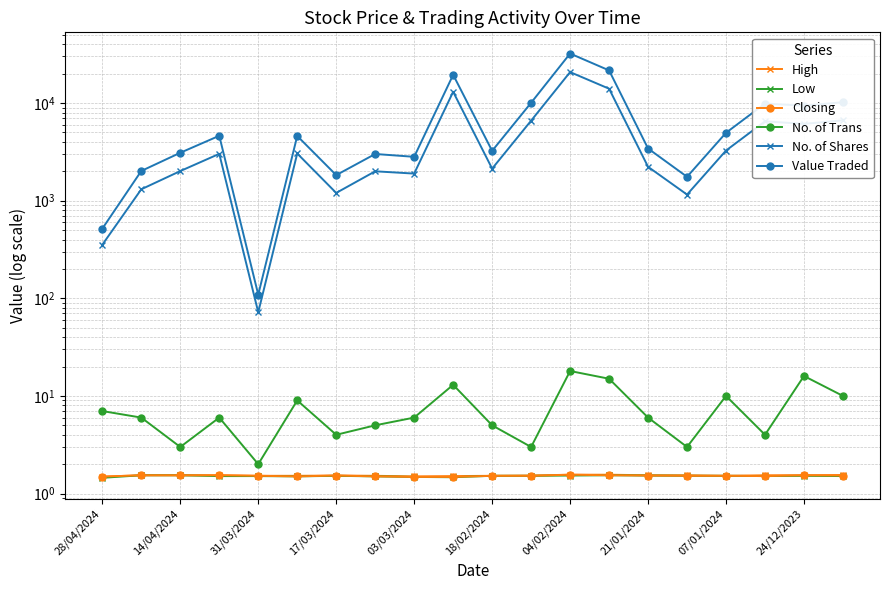

True or false: No. of Shares and Value Traded intersect in this chart.

False